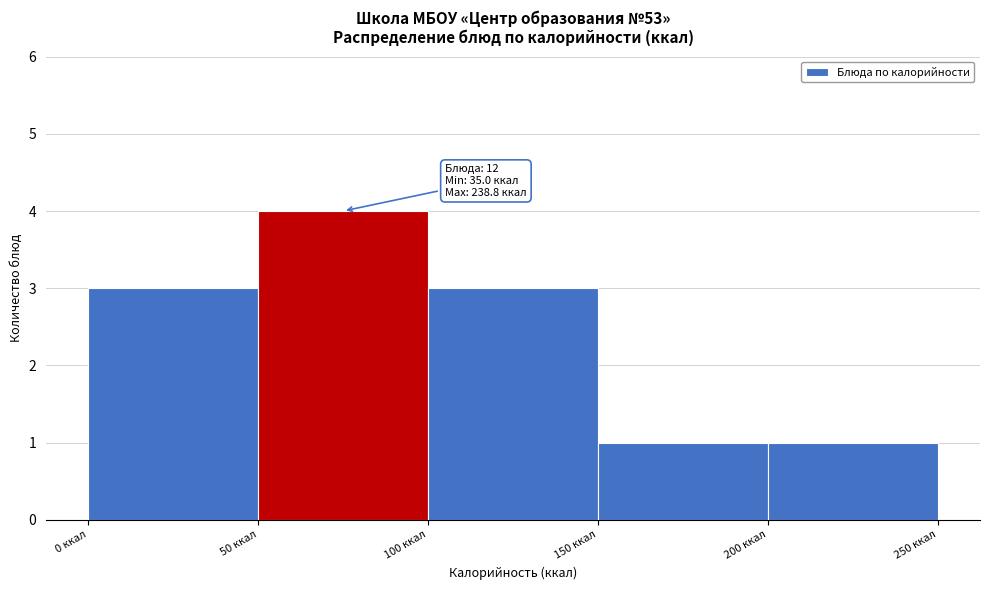

Which range on the x-axis has the tallest bar?

50 to 100